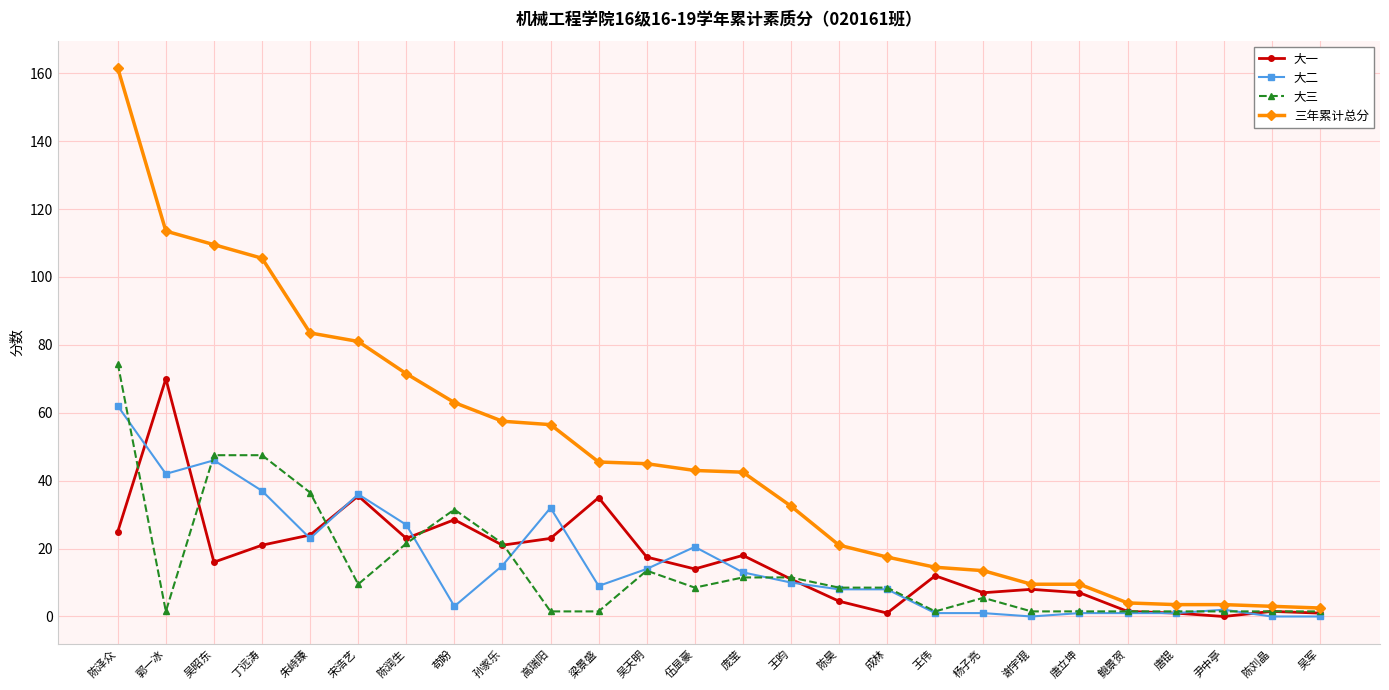

Which series changed the most between 吴昭东 and 王昀?

三年累计总分